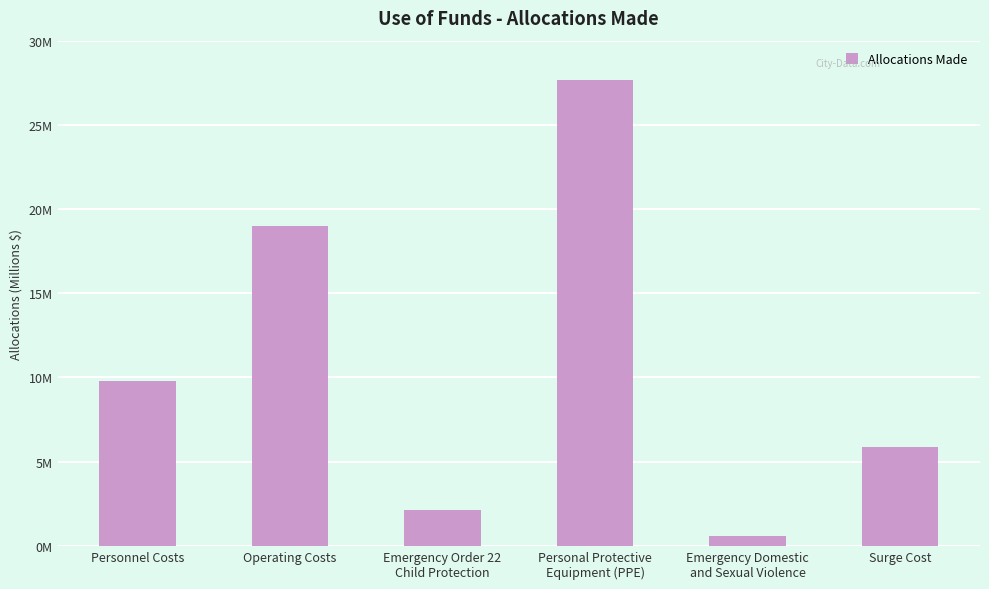

What is the label of the 4th bar from the left?

Personal Protective
Equipment (PPE)